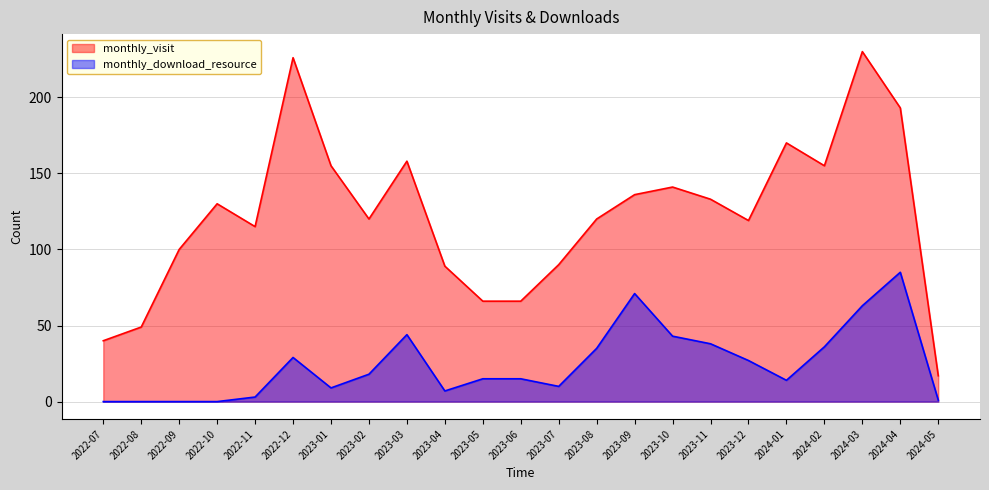

True or false: monthly_download_resource and monthly_visit intersect in this chart.

False